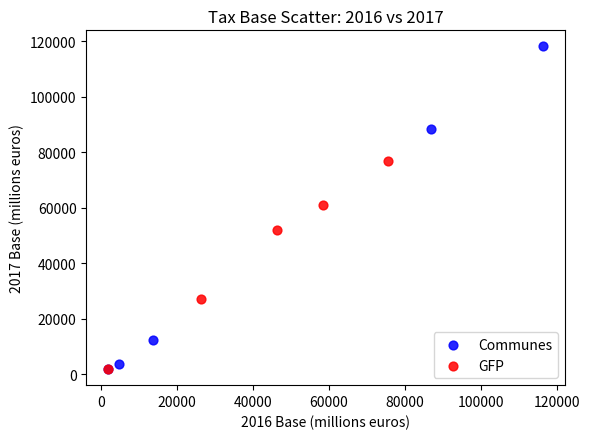

Which series contains the highest Y value?

Communes